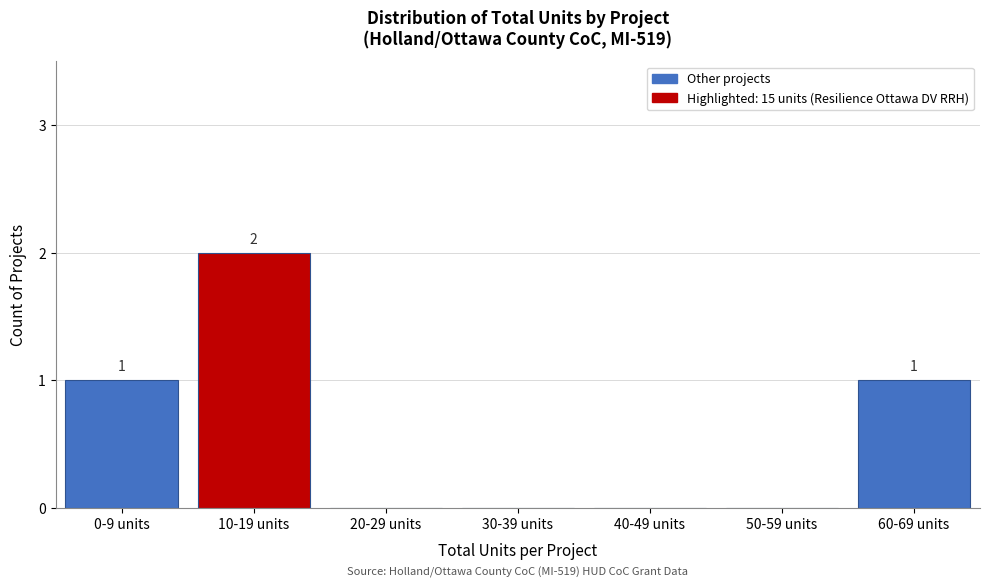

Reading left to right, what are all the values shown in this chart?

0-9 units=1	10-19 units=2	20-29 units=0	30-39 units=0	40-49 units=0	50-59 units=0	60-69 units=1